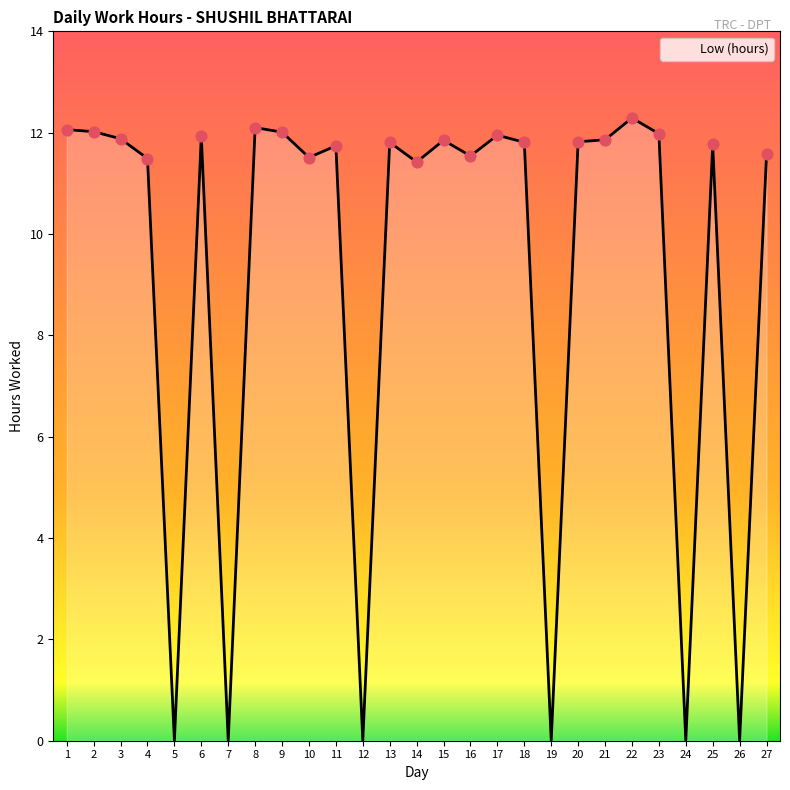

Between 23 and 27, which is larger?

23